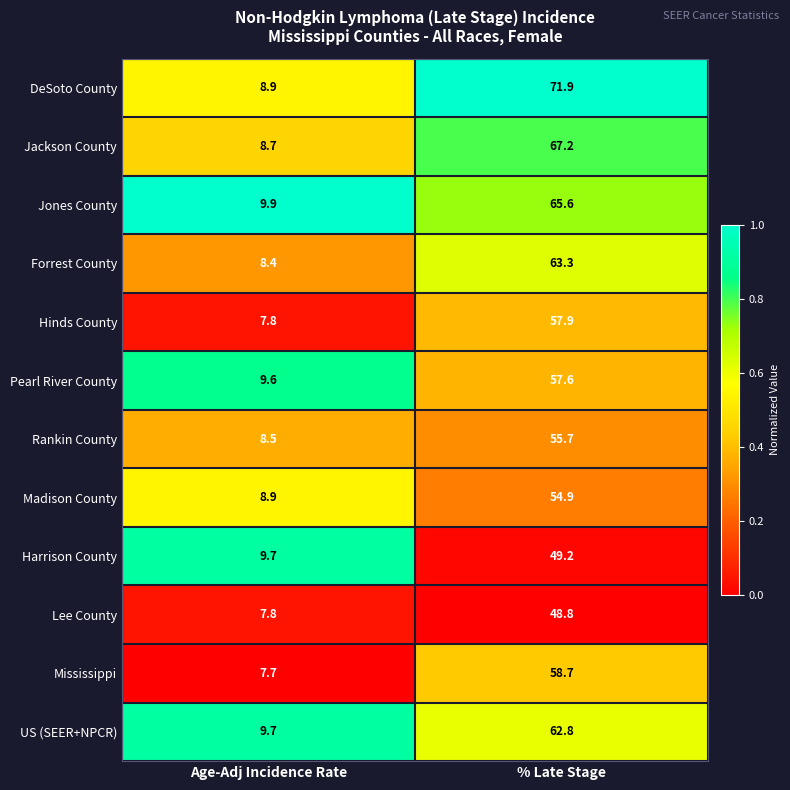

Reading right to left, transcribe all the data shown in this chart.

DeSoto County: % Late Stage=71.9	Age-Adj Incidence Rate=8.9
Jackson County: % Late Stage=67.2	Age-Adj Incidence Rate=8.7
Jones County: % Late Stage=65.6	Age-Adj Incidence Rate=9.9
Forrest County: % Late Stage=63.3	Age-Adj Incidence Rate=8.4
Hinds County: % Late Stage=57.9	Age-Adj Incidence Rate=7.8
Pearl River County: % Late Stage=57.6	Age-Adj Incidence Rate=9.6
Rankin County: % Late Stage=55.7	Age-Adj Incidence Rate=8.5
Madison County: % Late Stage=54.9	Age-Adj Incidence Rate=8.9
Harrison County: % Late Stage=49.2	Age-Adj Incidence Rate=9.7
Lee County: % Late Stage=48.8	Age-Adj Incidence Rate=7.8
Mississippi: % Late Stage=58.7	Age-Adj Incidence Rate=7.7
US (SEER+NPCR): % Late Stage=62.8	Age-Adj Incidence Rate=9.7